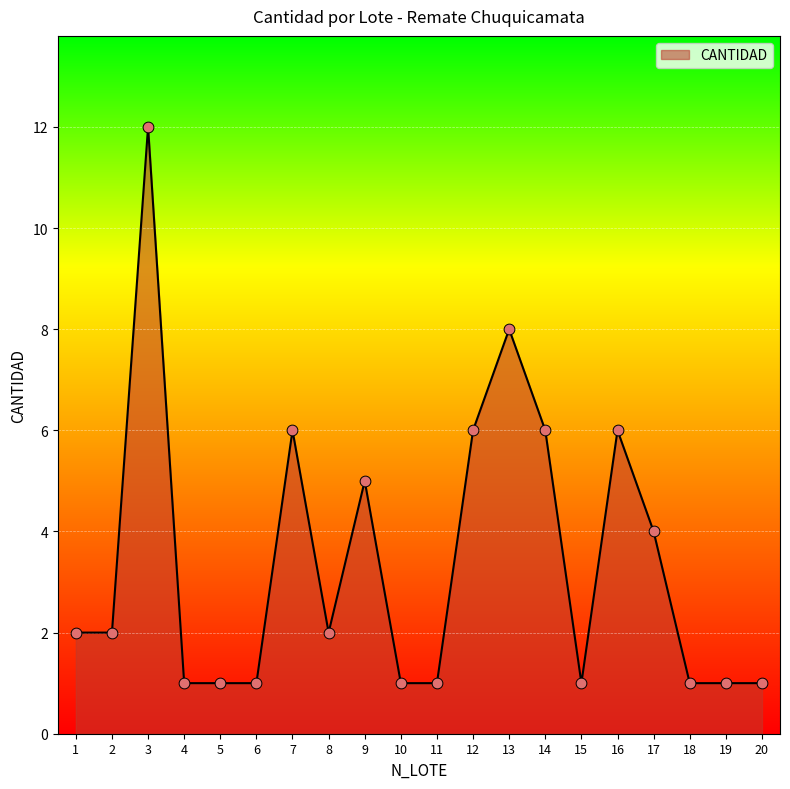

Which has a higher value, 9 or 17?

9